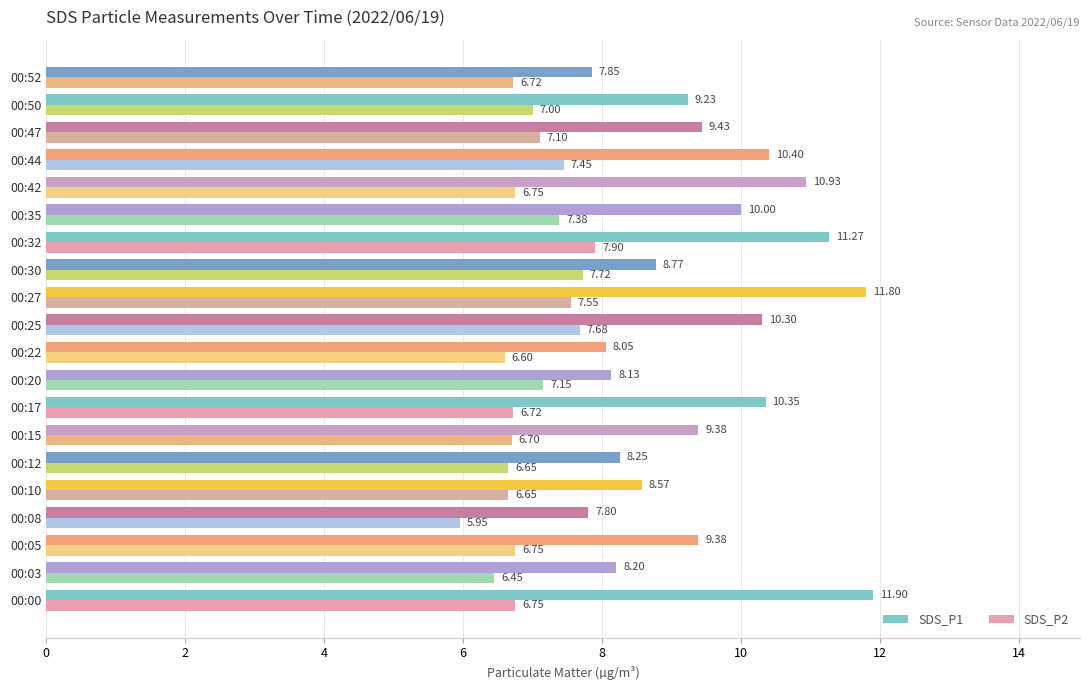

Rank the series by their maximum value, from lowest to highest.

SDS_P2, SDS_P1